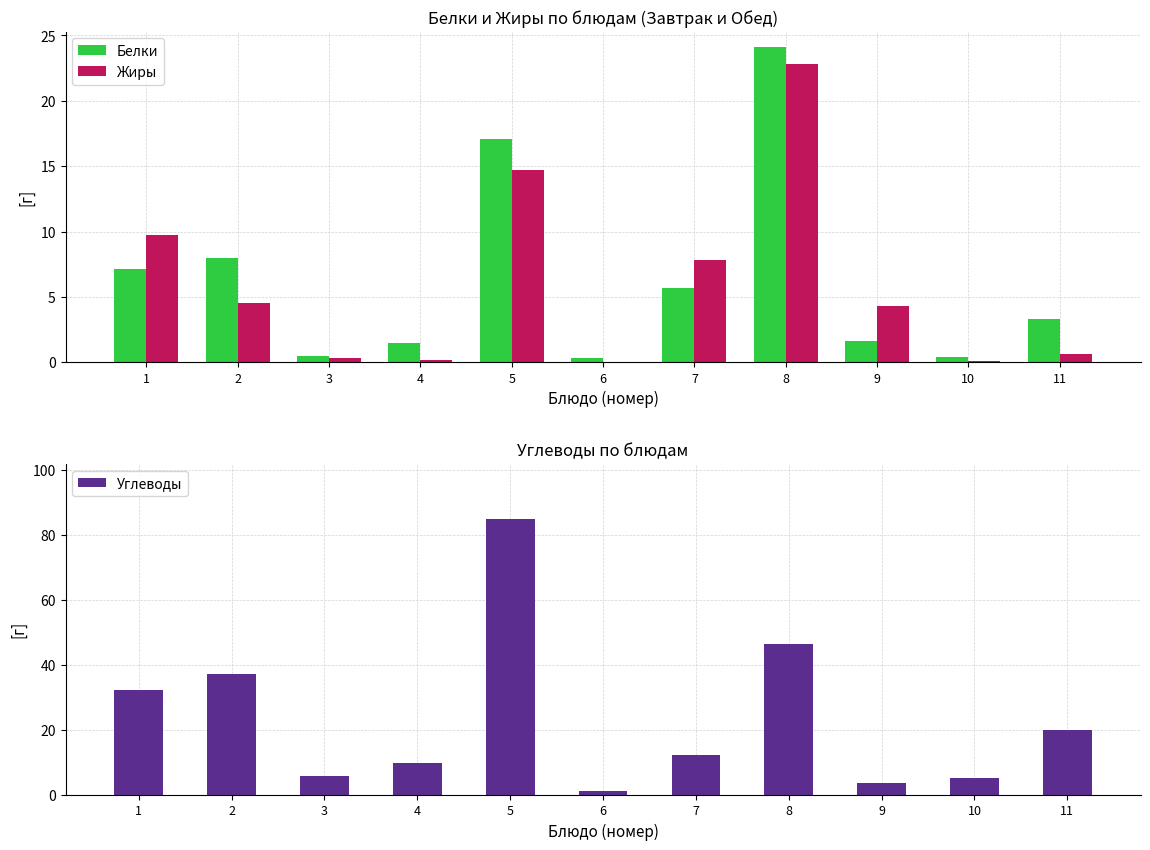

Between 4 and 8, which series saw the biggest shift?

Углеводы